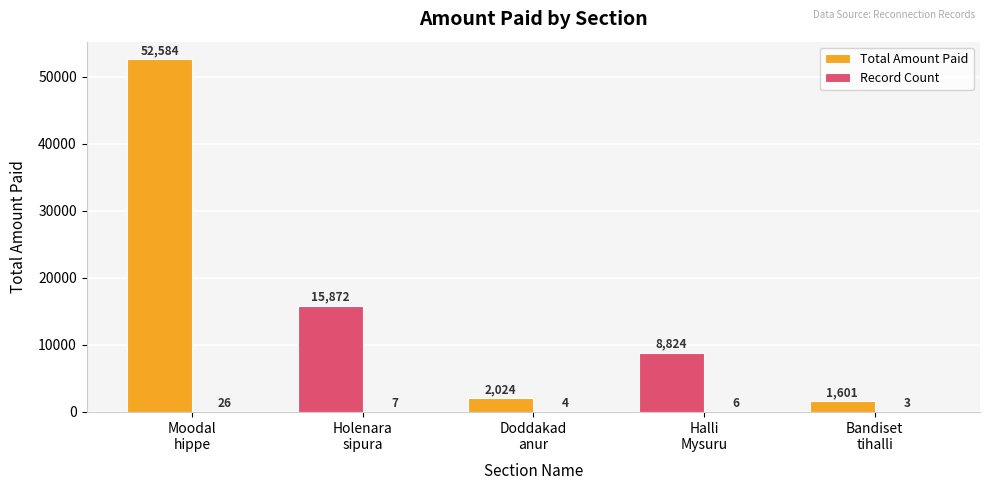

What is the difference between the maximum and minimum values in the Total Amount Paid series?

50983